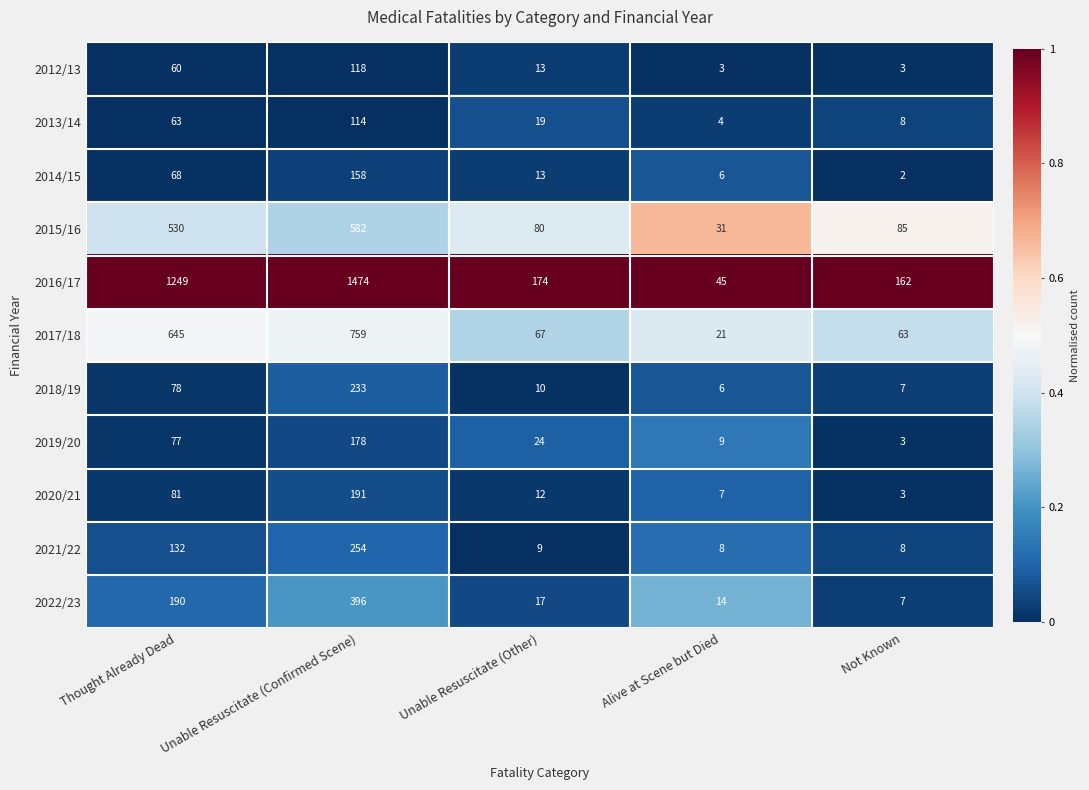

Where is 2013/14 nearest to the value 59?

Thought Already Dead